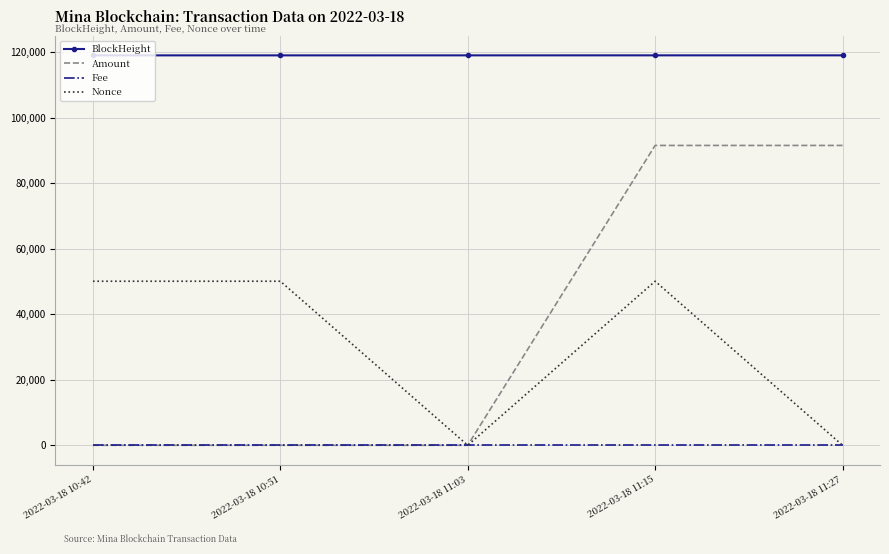

What are all the series names shown in the legend?

BlockHeight, Amount, Fee, Nonce